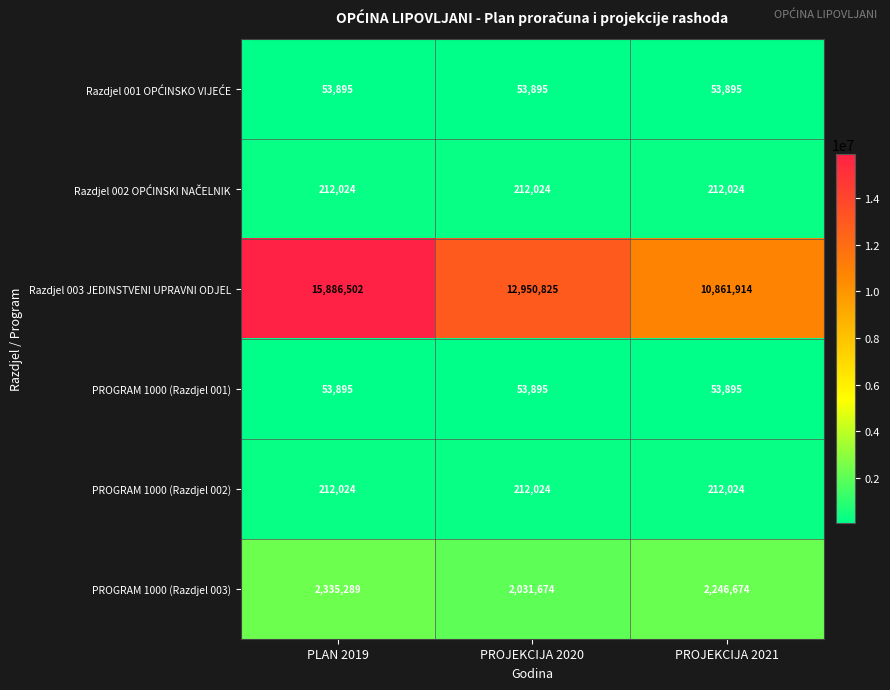

List the labels in order of Razdjel 003 JEDINSTVENI UPRAVNI ODJEL value, smallest first.

PROJEKCIJA 2021, PROJEKCIJA 2020, PLAN 2019